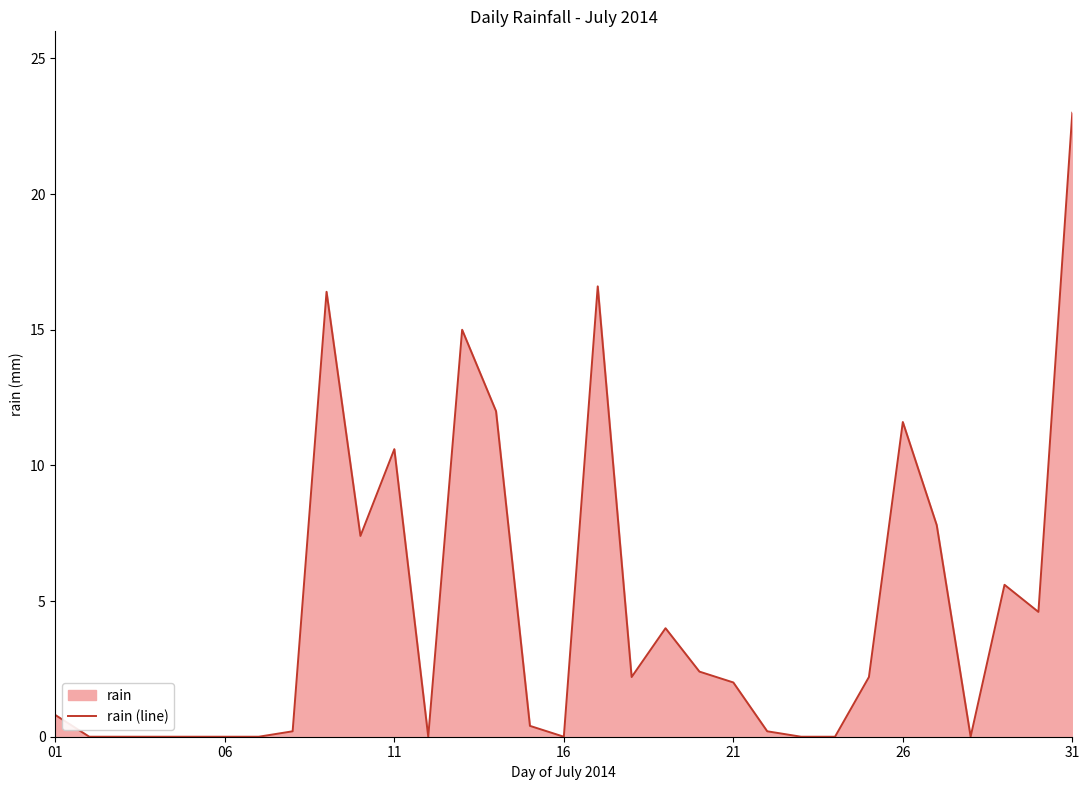

The chart shows a value of 0.3 at 14. True or false?

False